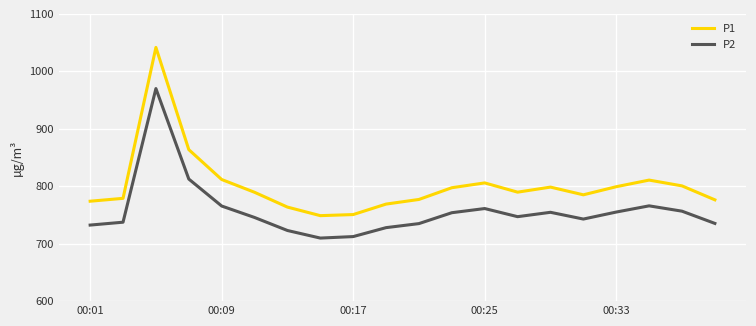

What is the greatest value displayed?

1041.6